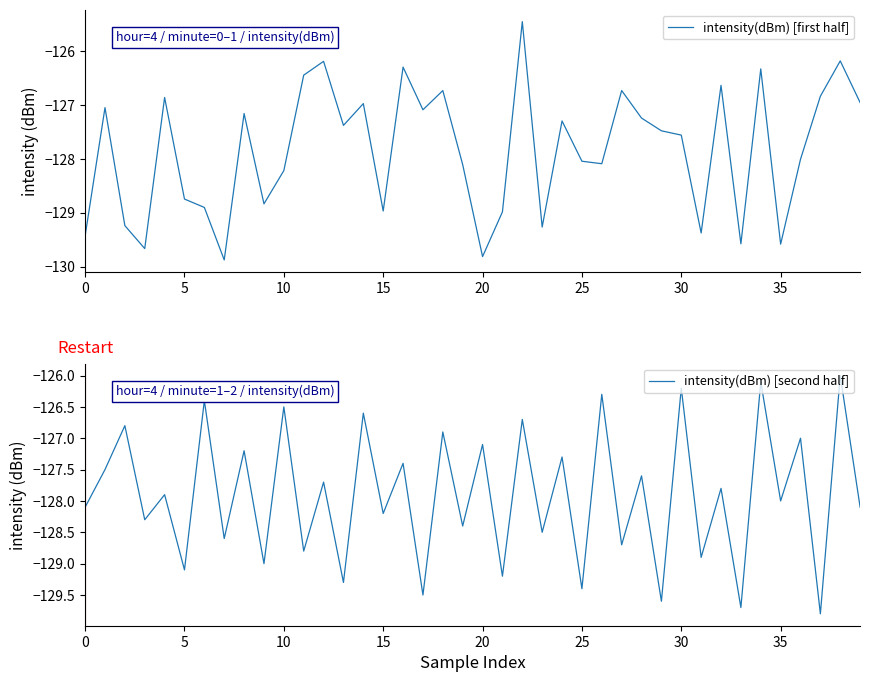

The intensity(dBm) [first half] series shows -128.2 at 10. True or false?

True